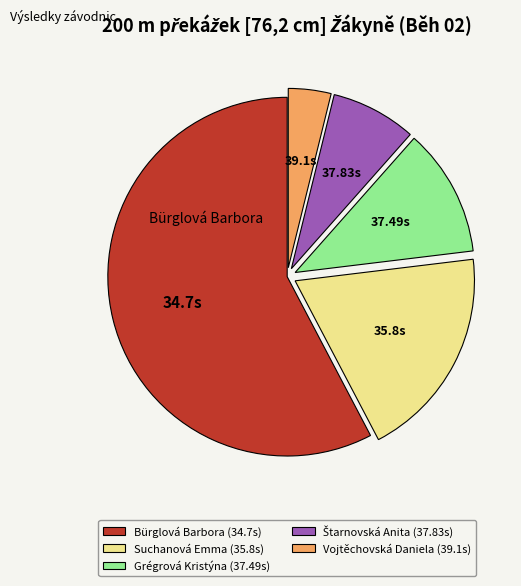

How many slices are in this pie chart?

5